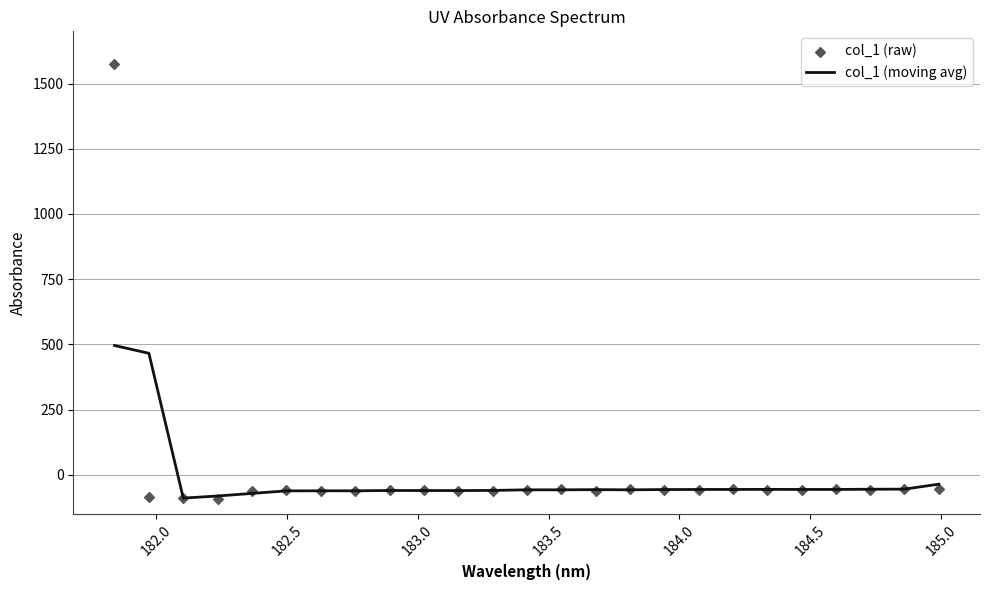

Which series contains the highest Y value?

col_1 (raw)